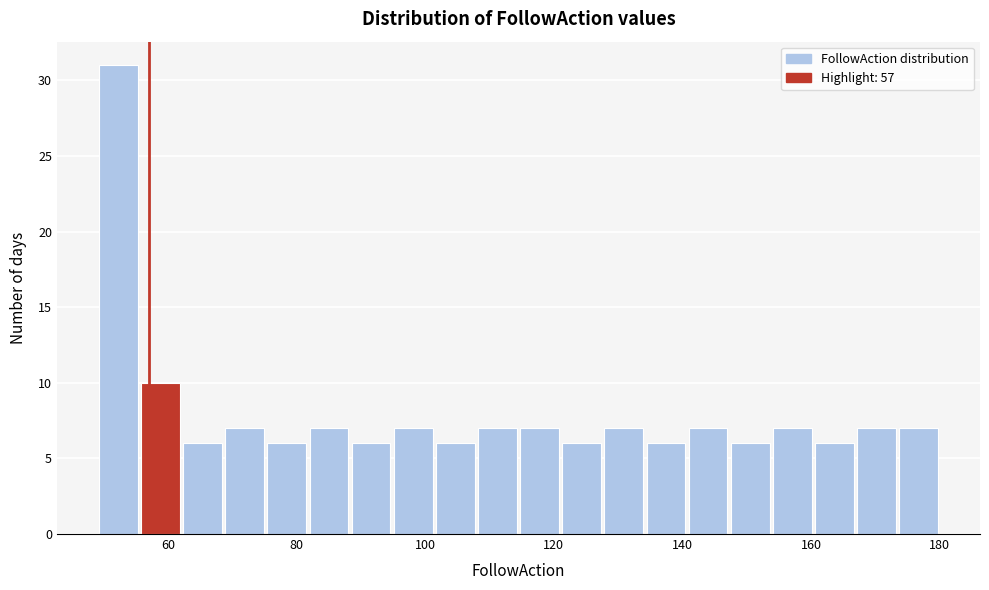

Around what value on the x-axis is the tallest bar? Give the approximate position of its centre, as read against the axis.

52